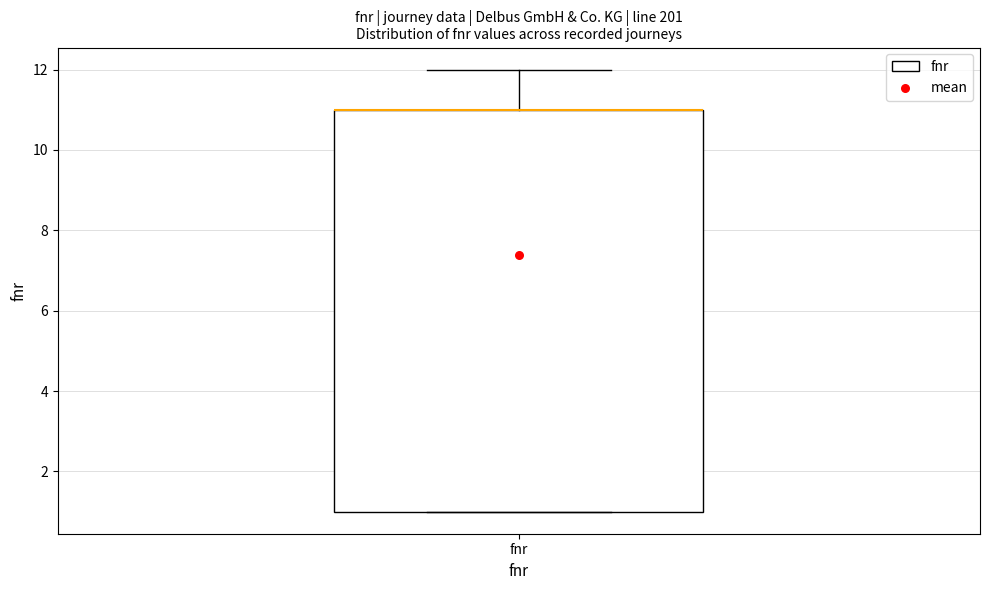

Where is the lower edge of the box for fnr on the y-axis? The values are not printed on the chart, so give them approximately, as read against the axis.

1